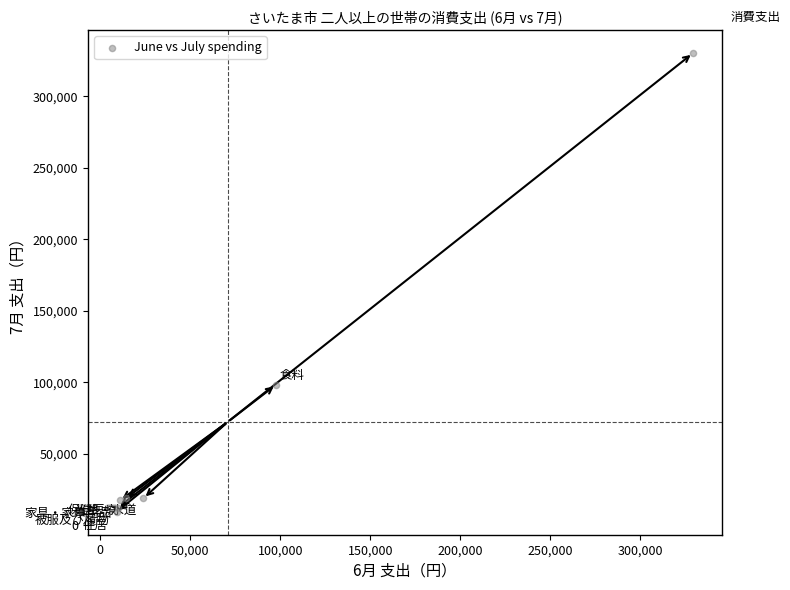

What Y value in the scatter plot is closest to 169787?

98226